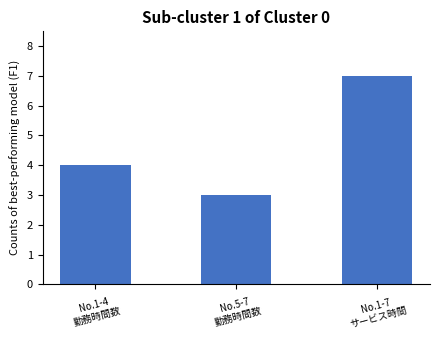

Is it true that the value at No.1-4
勤務時間数 is 4?

True